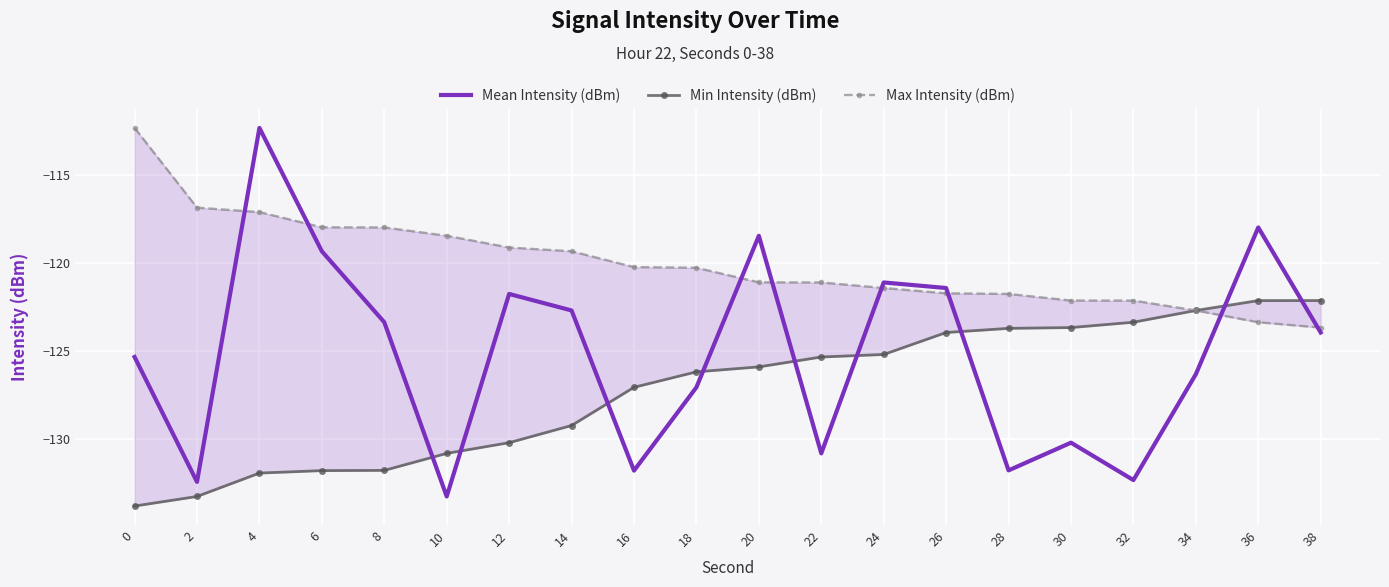

What is the value of the Min Intensity (dBm) point at the 6th from the left?

-130.8